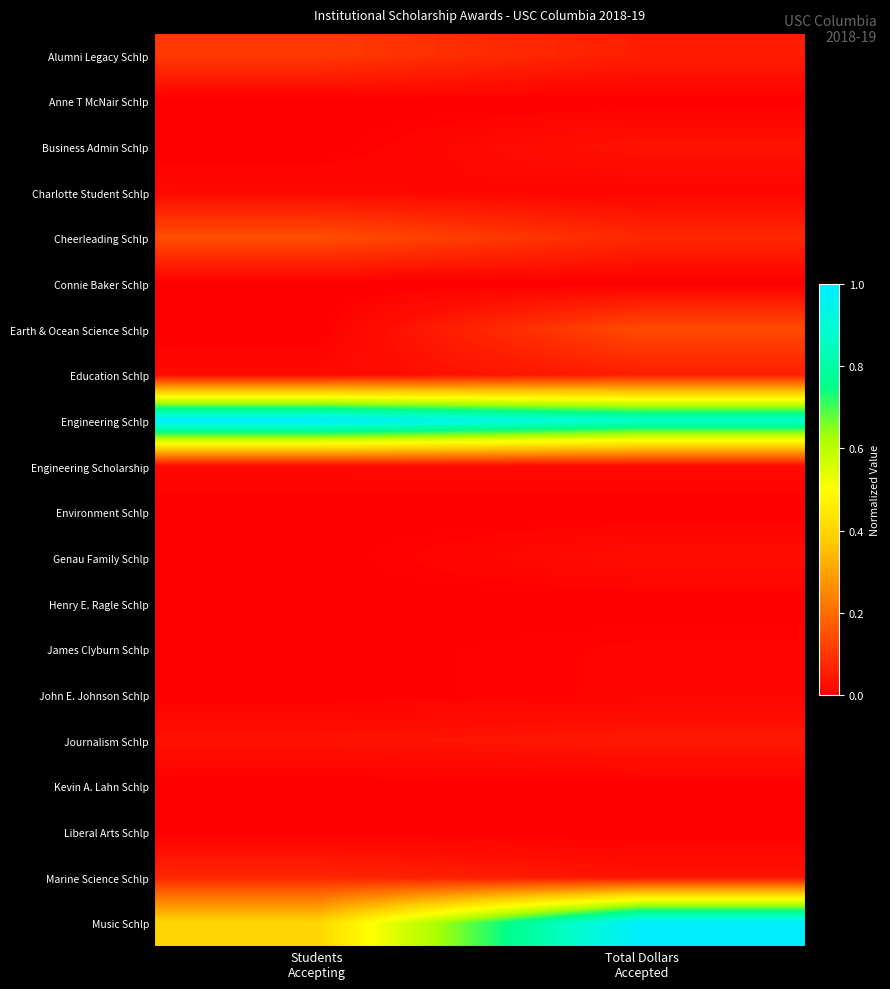

What is the spread (max minus min) of values at Students
Accepting?

1.0